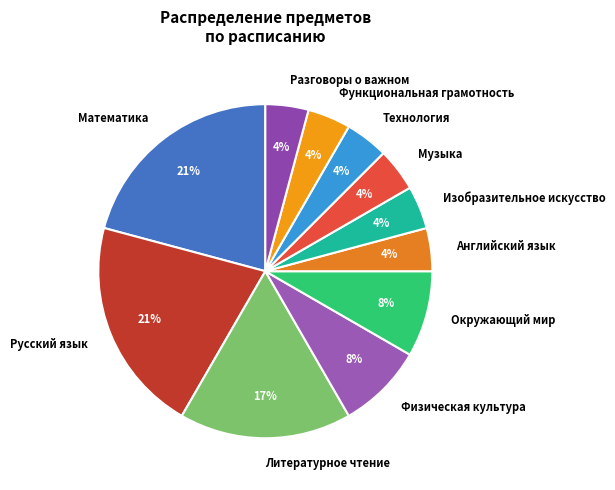

To the nearest percent, what portion does Литературное чтение represent?

17%